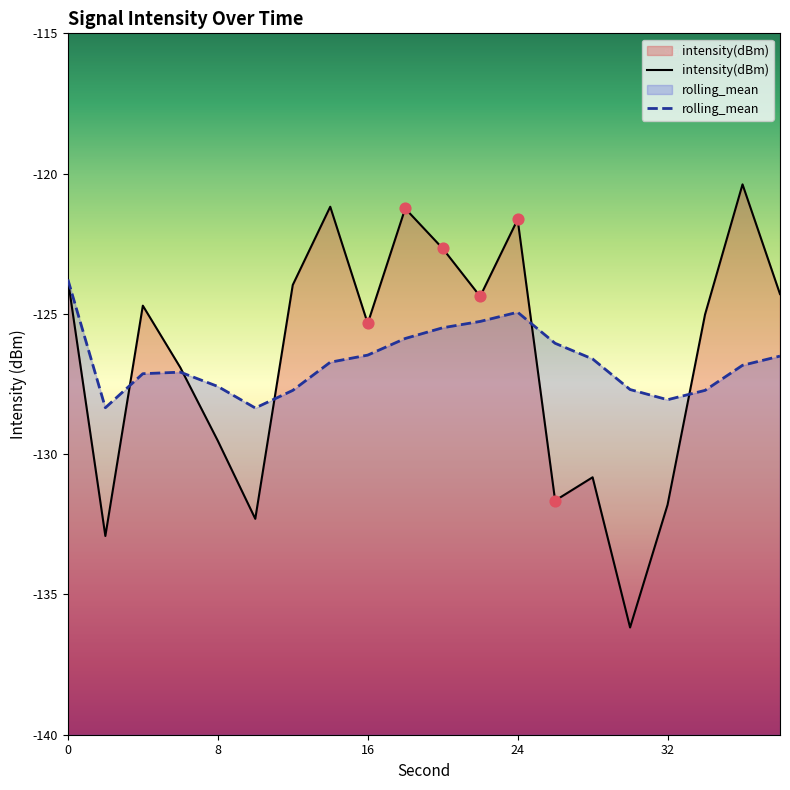

Which series has the widest spread of Y values?

intensity(dBm)